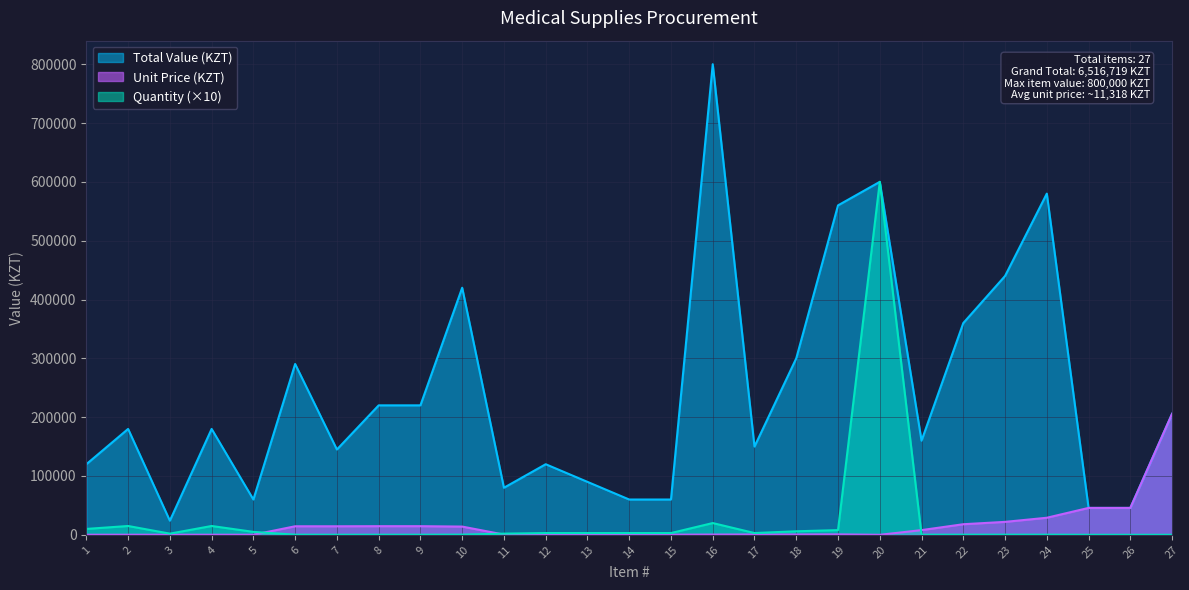

List the labels in order of Quantity value, smallest first.

25, 26, 27, 7, 8, 9, 6, 21, 22, 23, 24, 10, 3, 11, 12, 13, 14, 15, 17, 5, 18, 19, 1, 2, 4, 16, 20